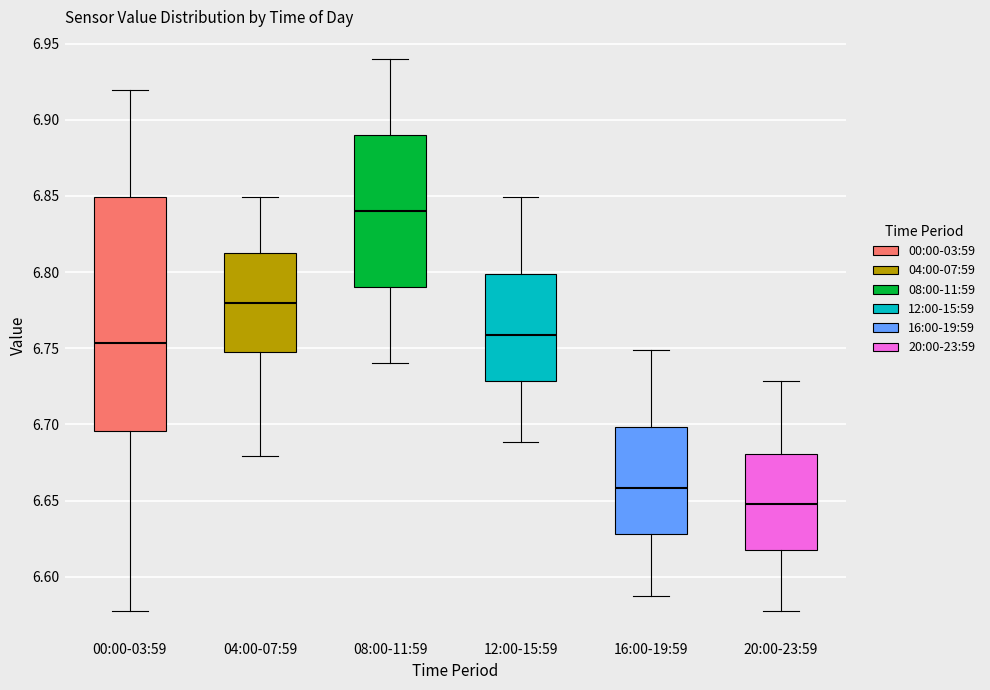

Which box is the tallest, from its lower edge to its upper edge?

00:00-03:59